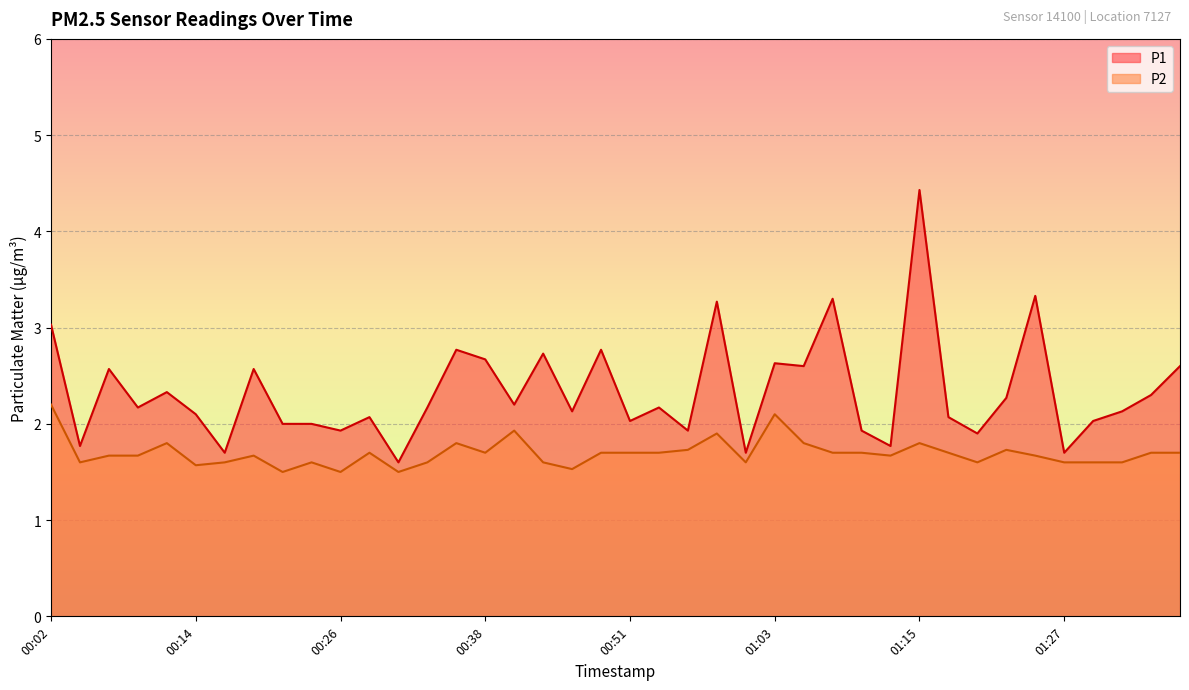

What is the label of the 30th point from the left?

01:13